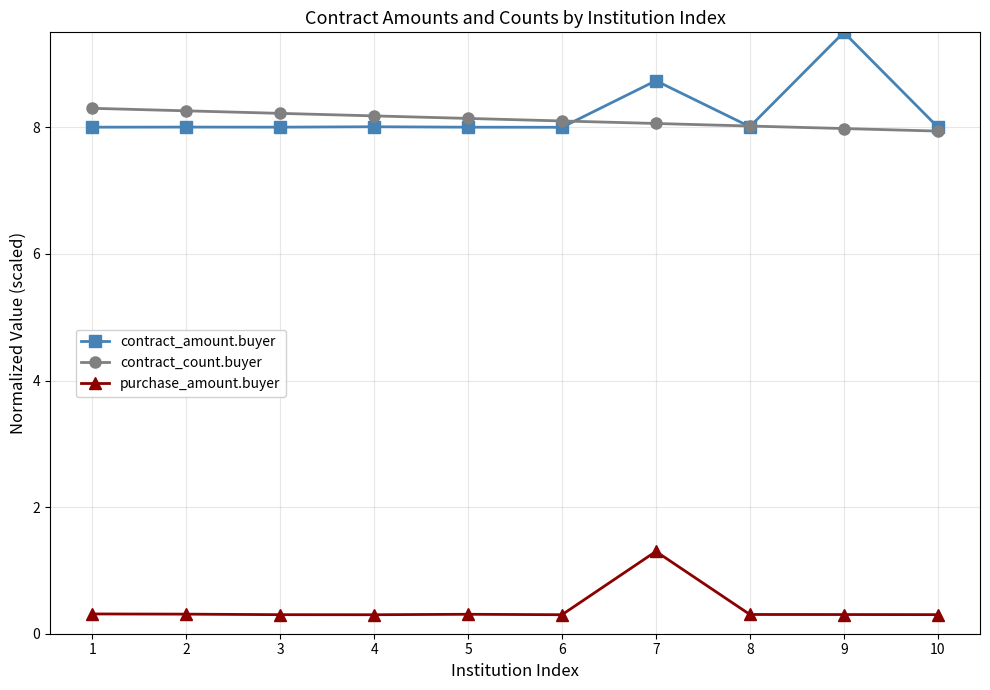

Reading right to left, list all the values displayed in this chart.

contract_amount.buyer: 10=8.0	9=9.5	8=8.0	7=8.7	6=8.0	5=8.0	4=8.0	3=8.0	2=8.0	1=8.0
contract_count.buyer: 10=7.9	9=8.0	8=8.0	7=8.1	6=8.1	5=8.1	4=8.2	3=8.2	2=8.3	1=8.3
purchase_amount.buyer: 10=0.3	9=0.3	8=0.3	7=1.3	6=0.3	5=0.3	4=0.3	3=0.3	2=0.3	1=0.3